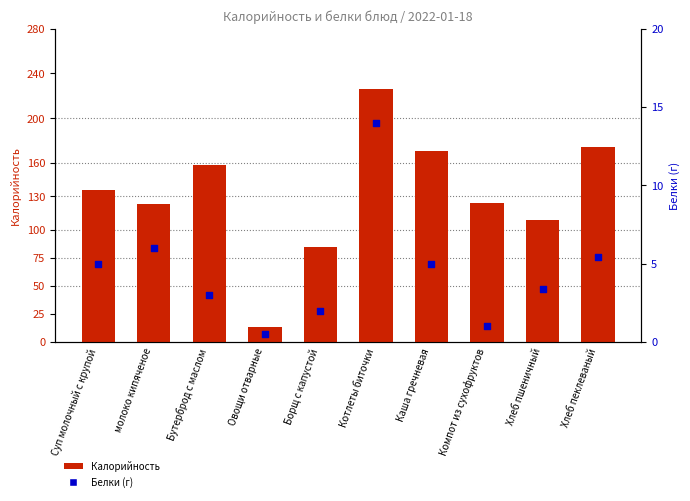

Which series reaches the maximum Y coordinate?

Калорийность